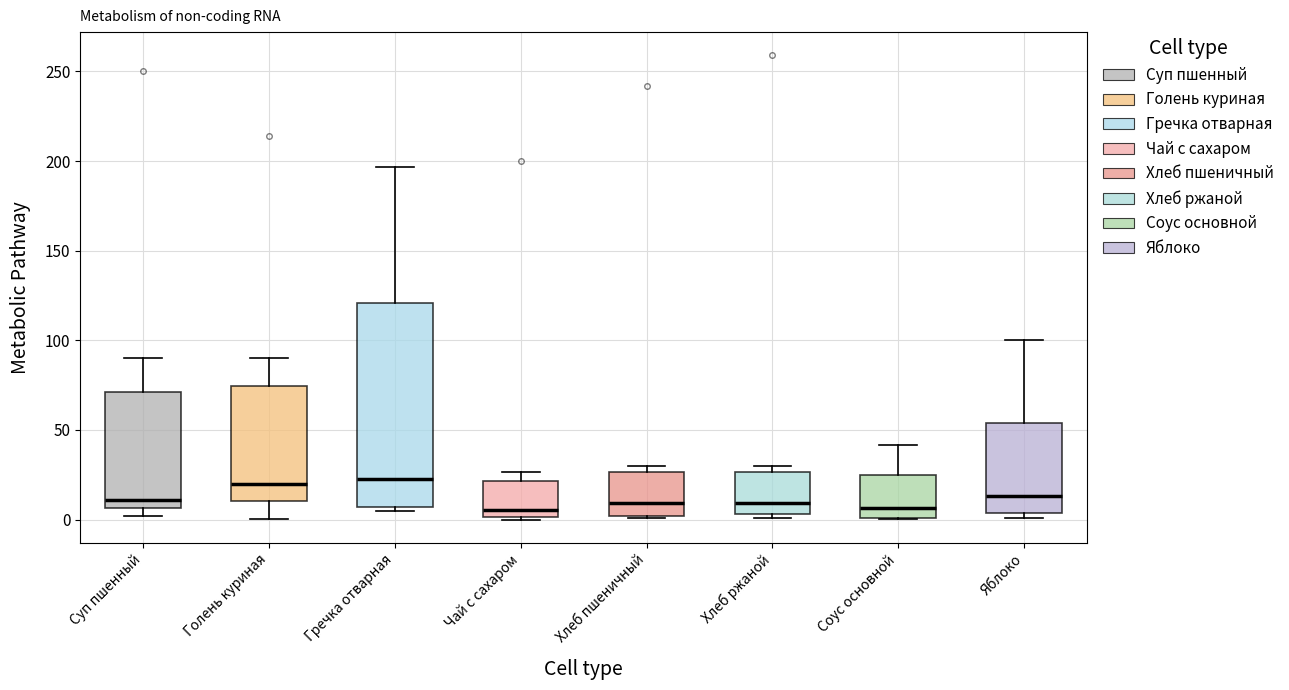

Where does the median line of the box for Чай с сахаром sit on the y-axis? The values are not printed on the chart, so give them approximately, as read against the axis.

5